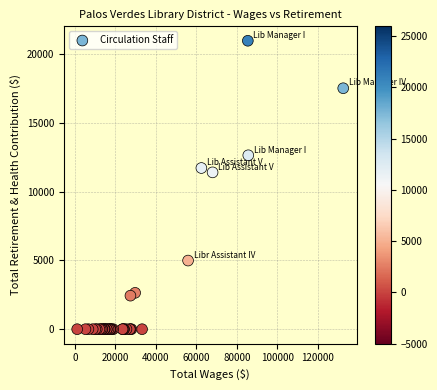

What Y value in the scatter plot is closest to 10478?

11394